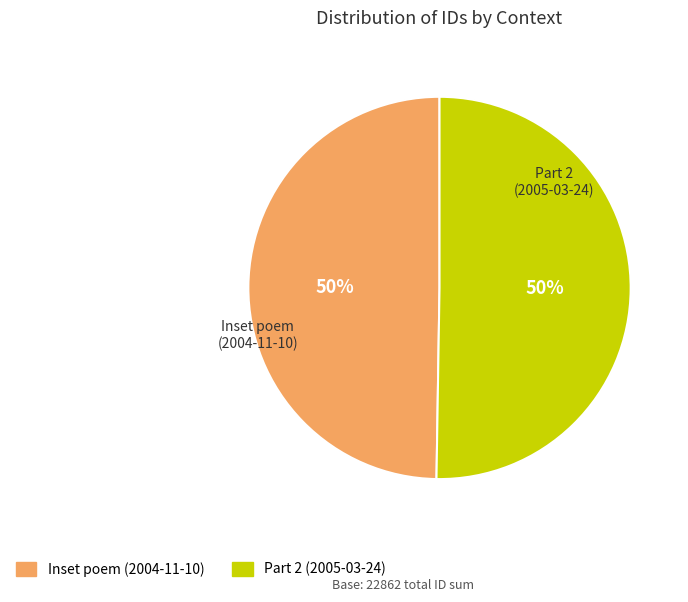

What percentage is the Part 2 (2005-03-24) slice, to the nearest percent?

50%